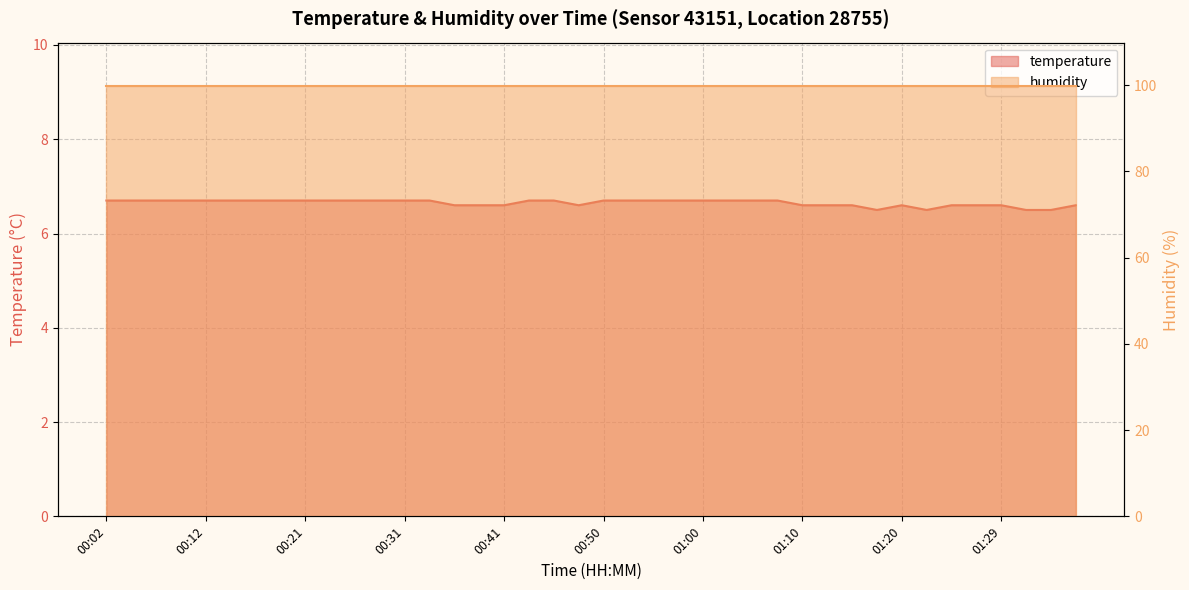

The chart shows a value of 6.6 at 01:37. True or false?

True